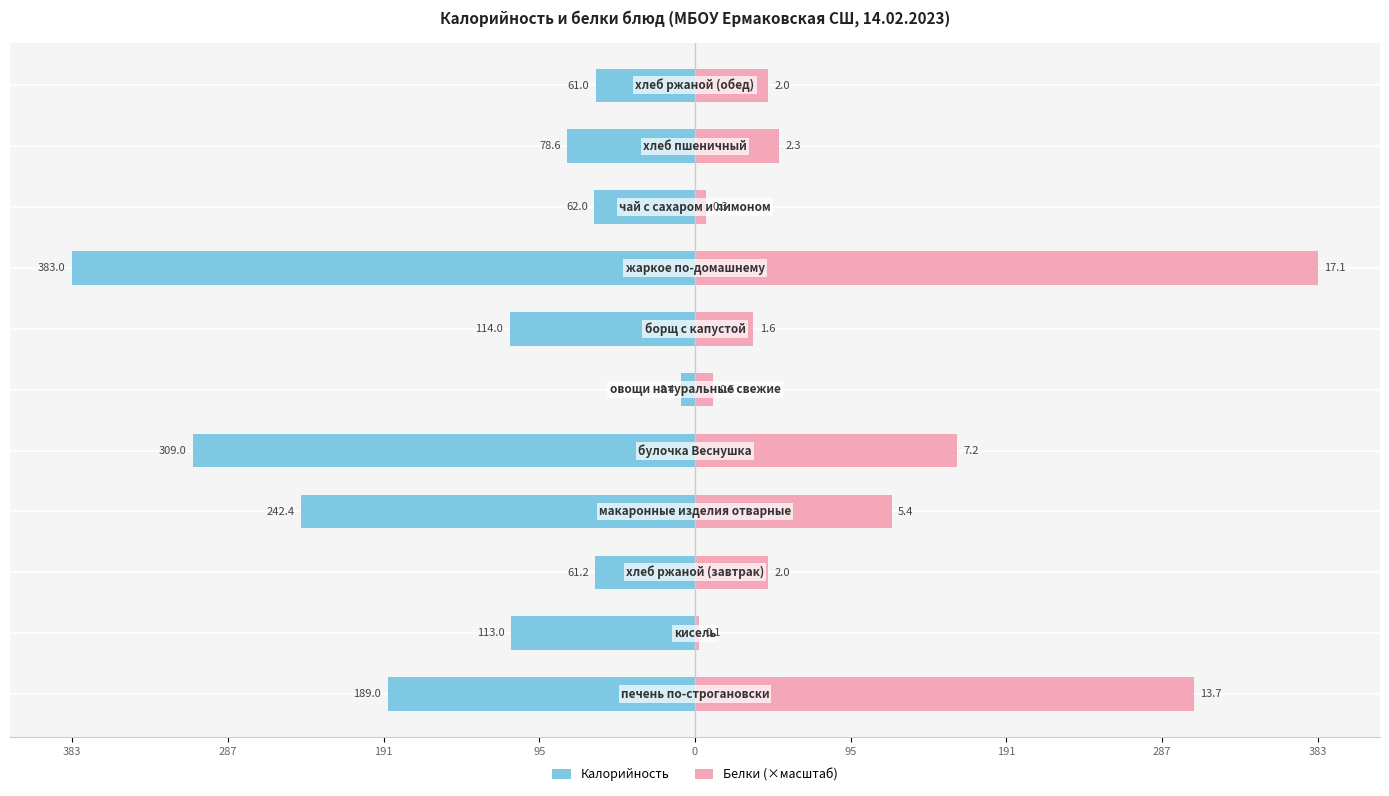

What is the difference between the Калорийность values at 287 and 95?

374.6